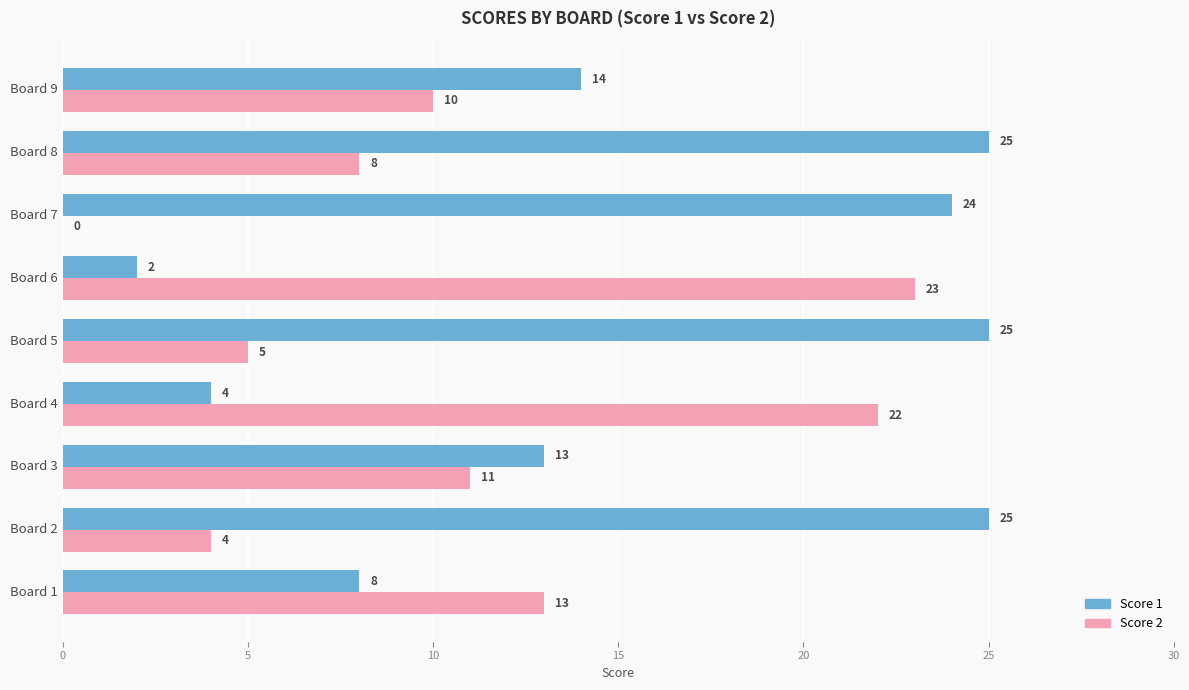

What is the total value across all series at Board 9?

24